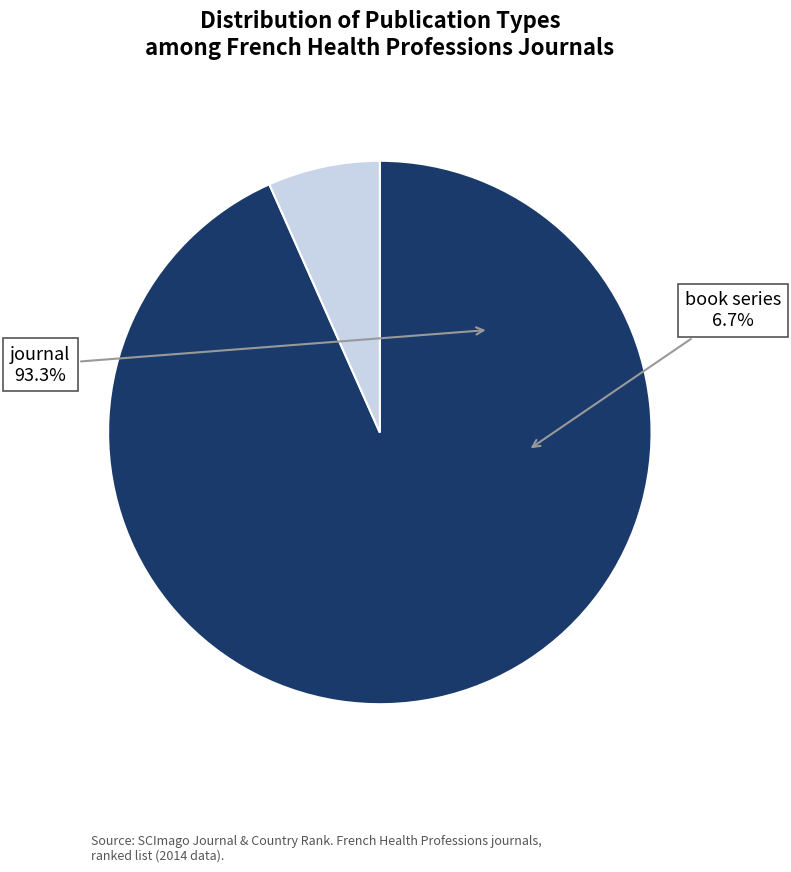

What percentage is the journal slice, to the nearest percent?

93%